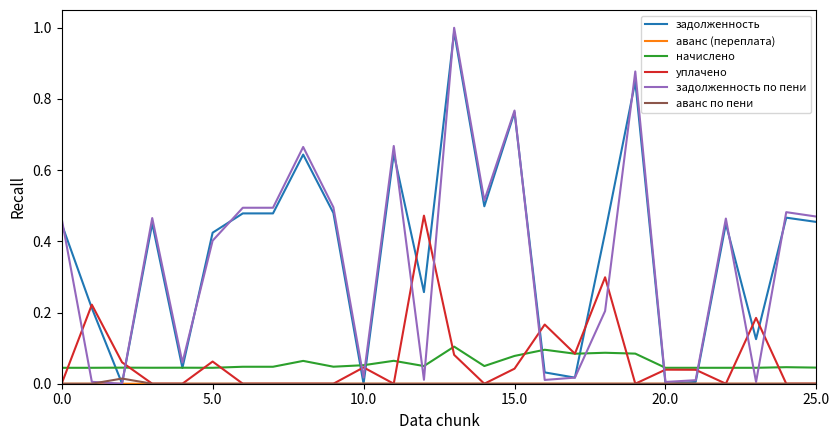

Count the number of data series in this chart.

6